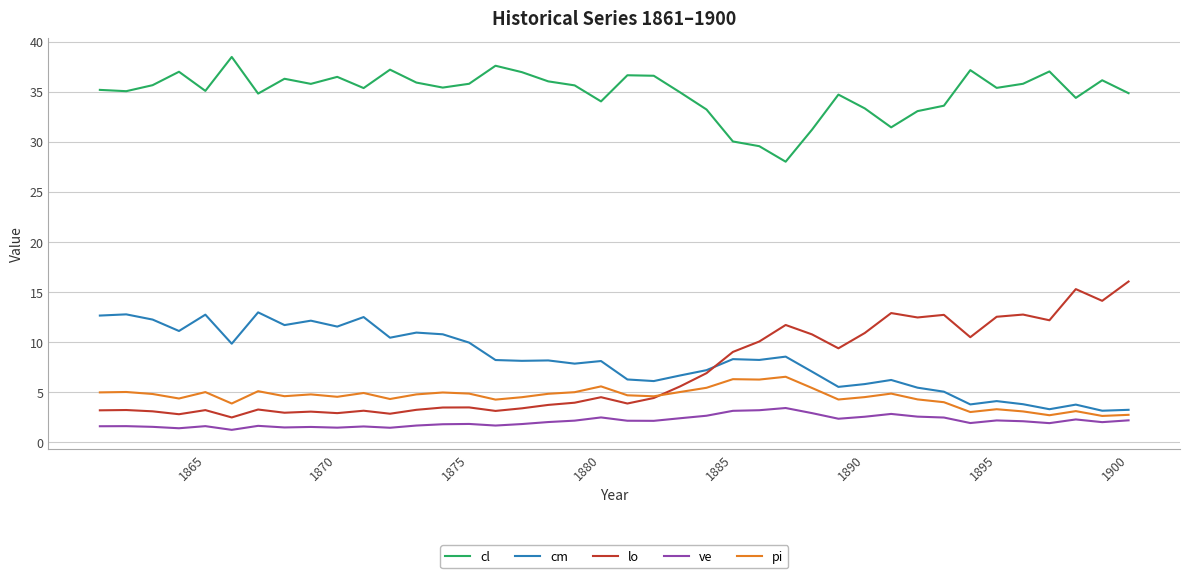

How many interior local peaks does the cl series have?

11